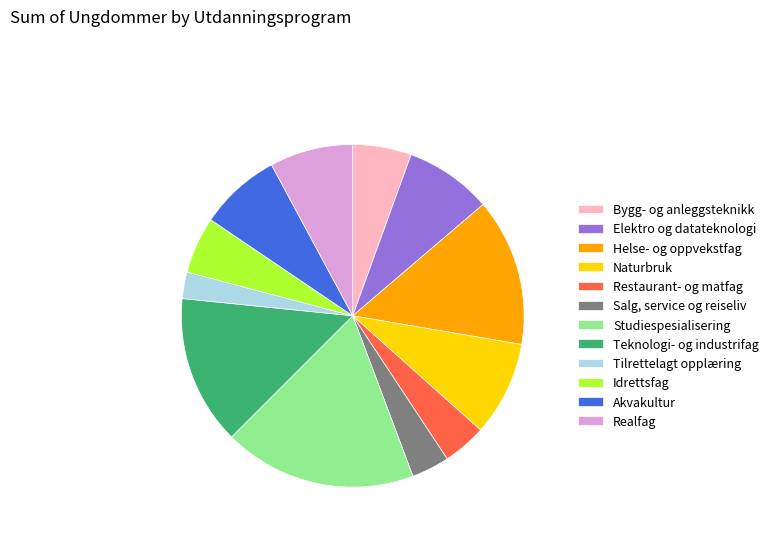

Which slice is the largest?

Studiespesialisering